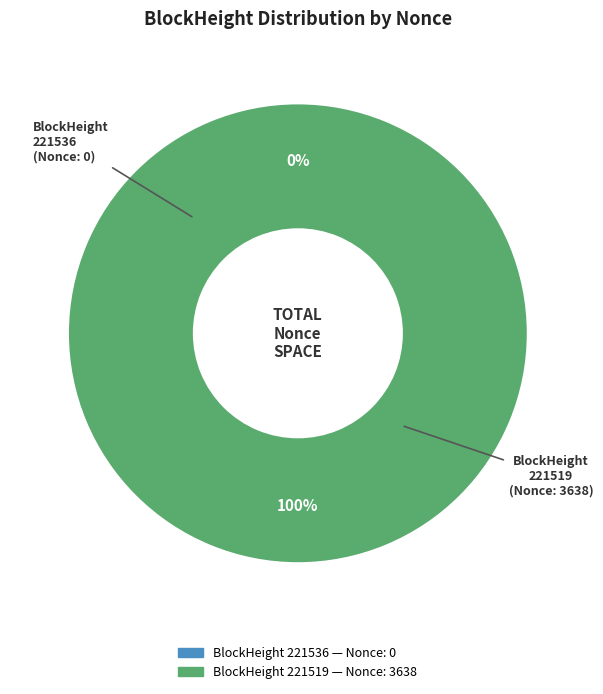

Does 221536 account for over 50% of the chart?

No